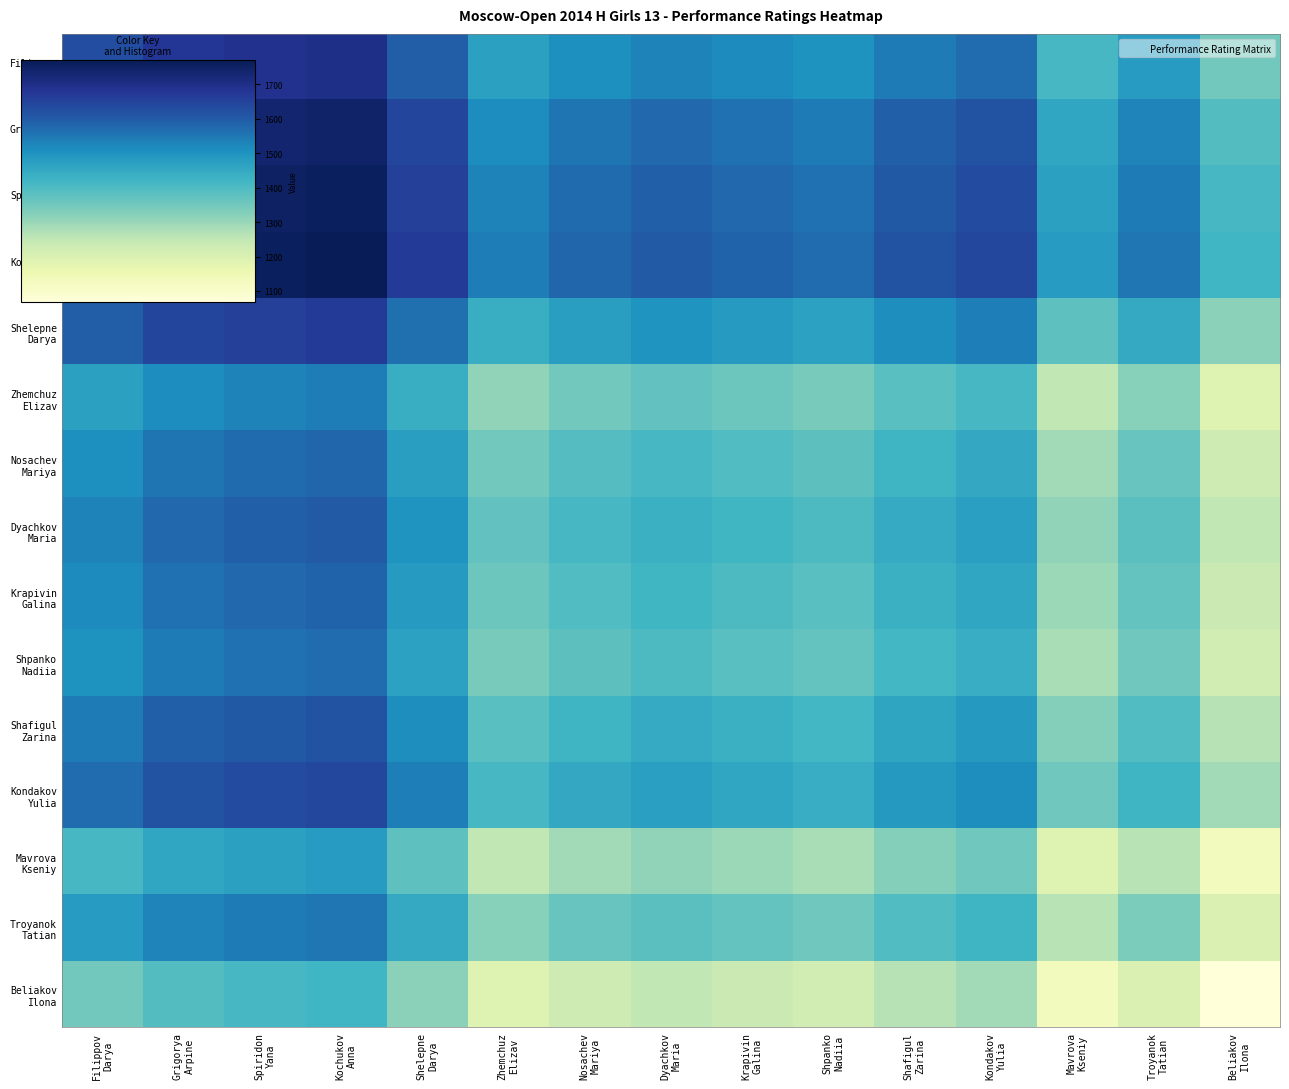

What is the spread (max minus min) of values at Filippov
Darya?

351.5